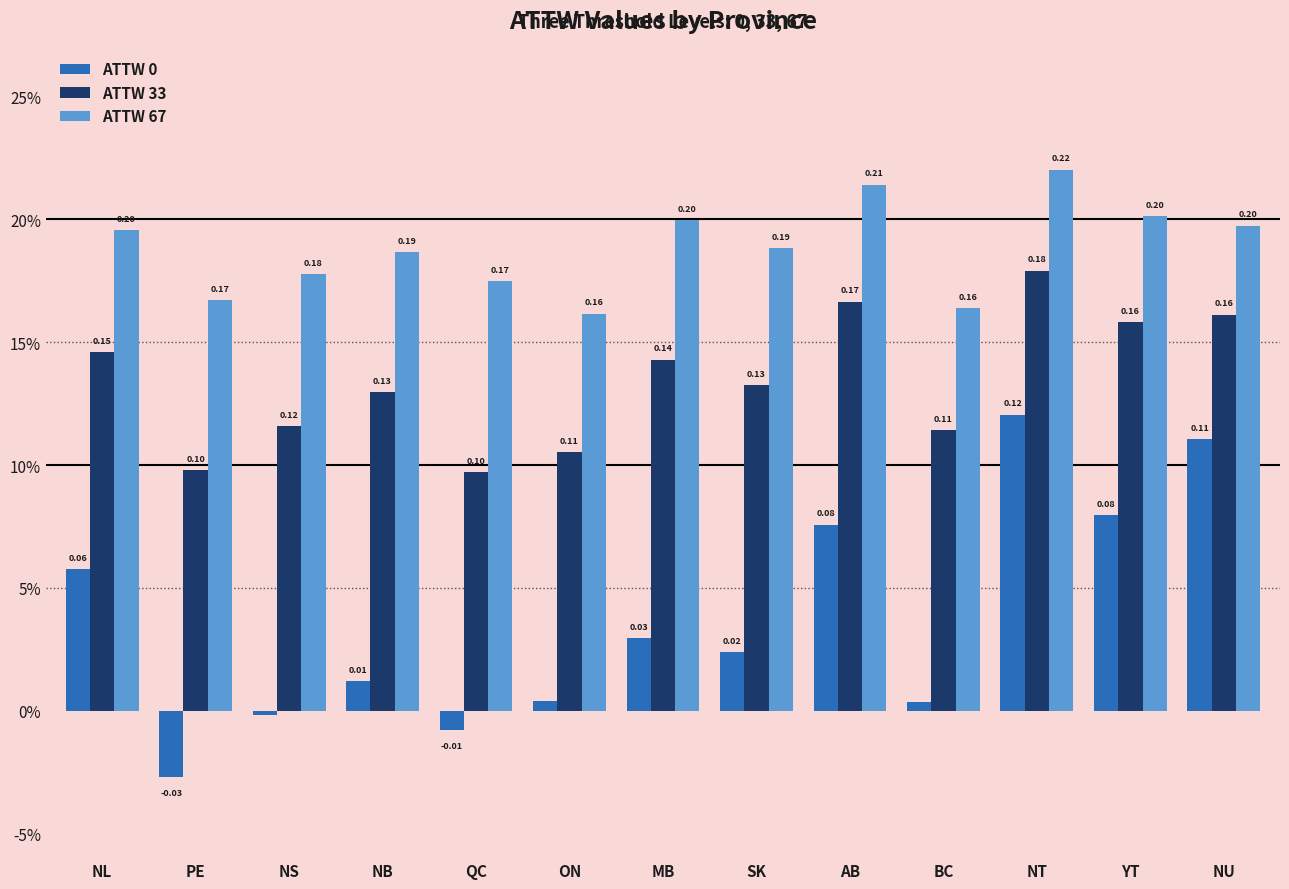

Are the bars grouped side by side (vs. stacked)?

Yes